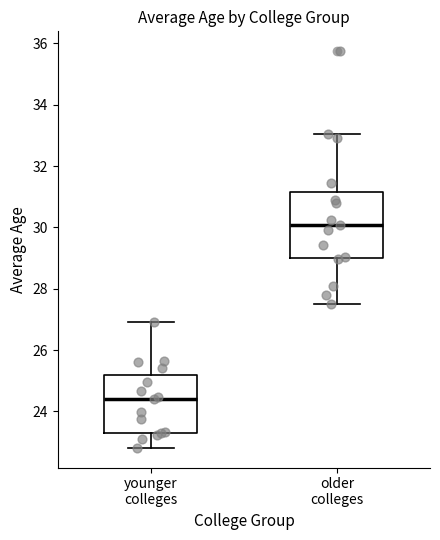

Which box has the lowest median line?

younger colleges